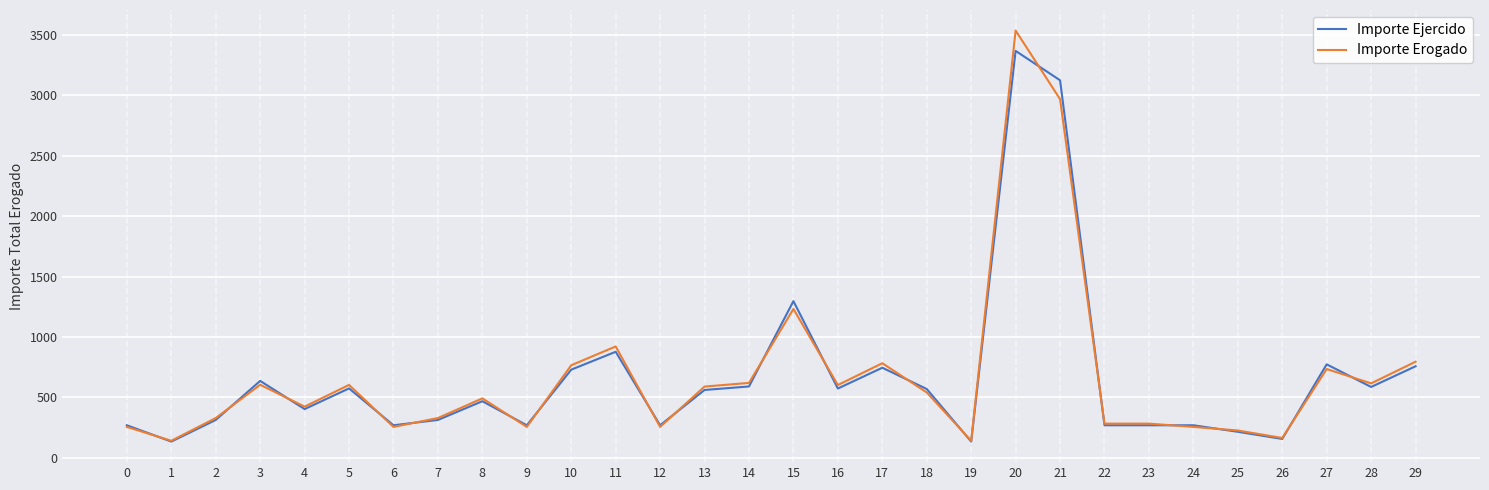

Between 11 and 24, which series saw the biggest shift?

Importe Erogado